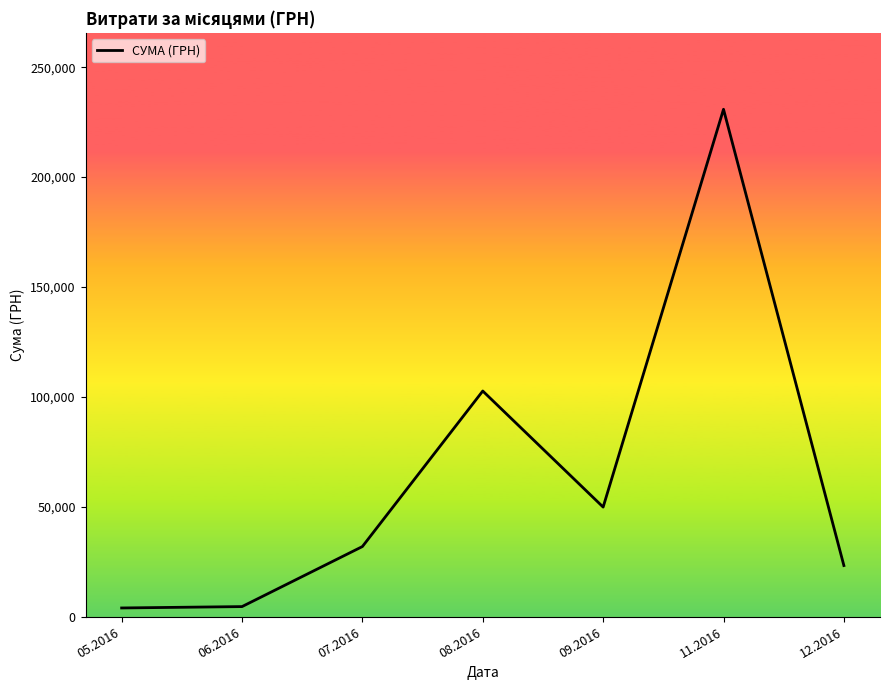

Rank the categories by value from lowest to highest.

05.2016, 06.2016, 12.2016, 07.2016, 09.2016, 08.2016, 11.2016